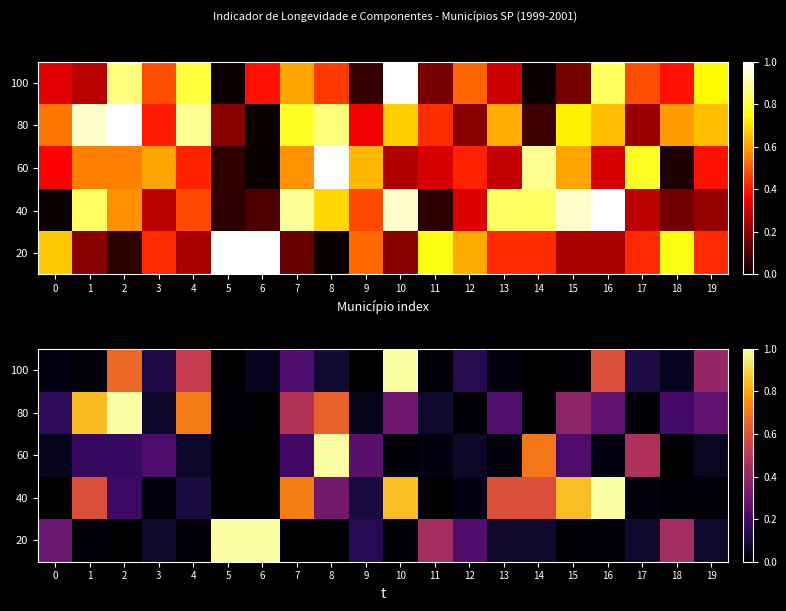

What is the difference between the maximum and minimum values in the 40 series?

1.0